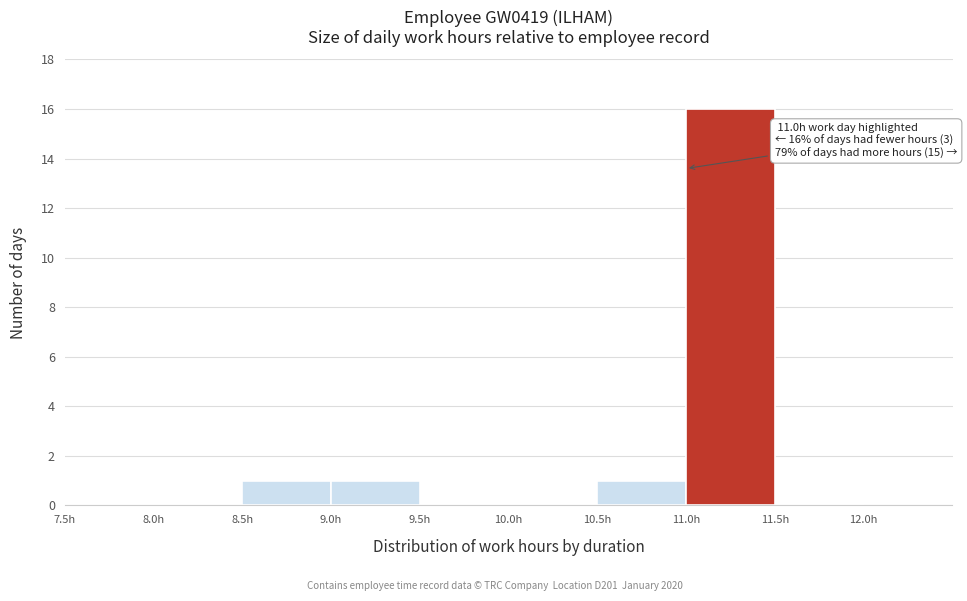

Over which range of the x-axis is the bar tallest?

11.0 to 11.5